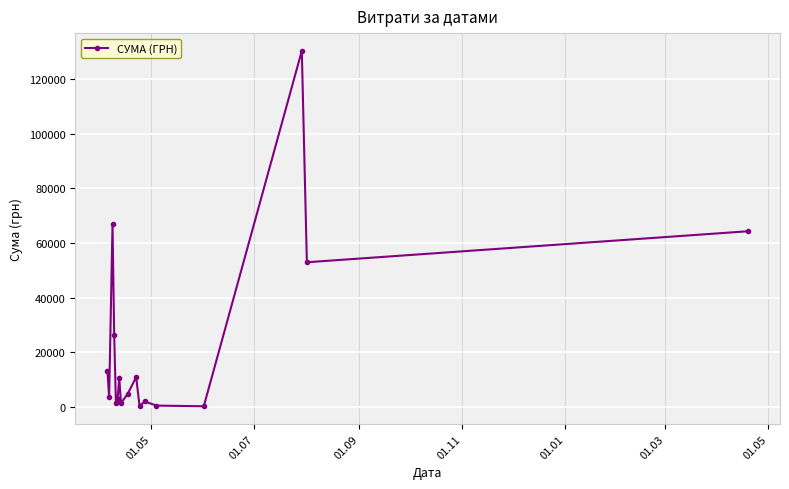

What is the value of the 6th point from the left?

2924.6